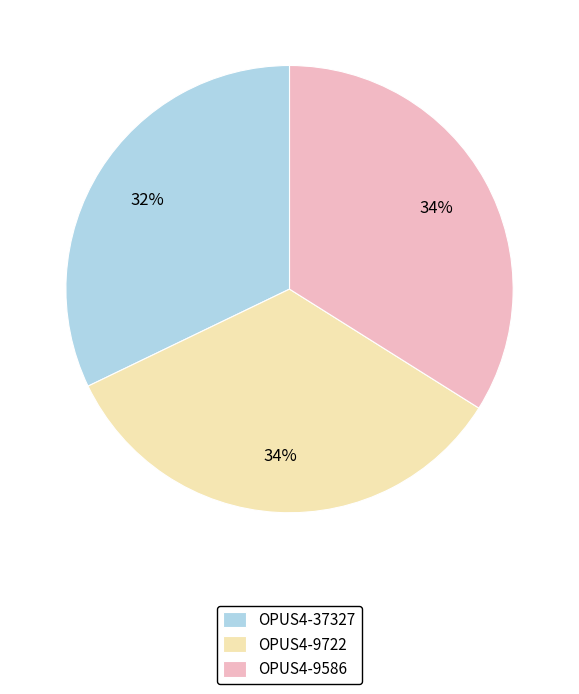

Approximately how many times larger is the value at OPUS4-9722 compared to OPUS4-37327?

1.1